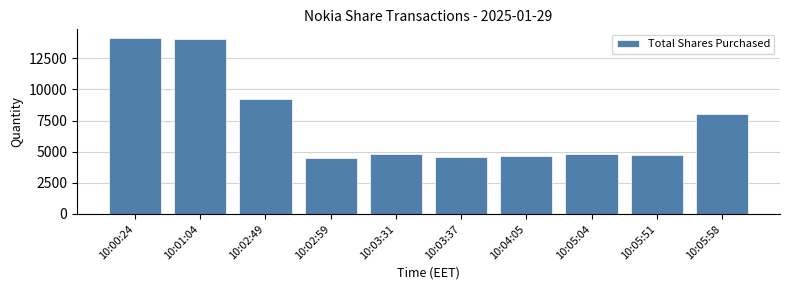

How many data points are less than 4851?

5